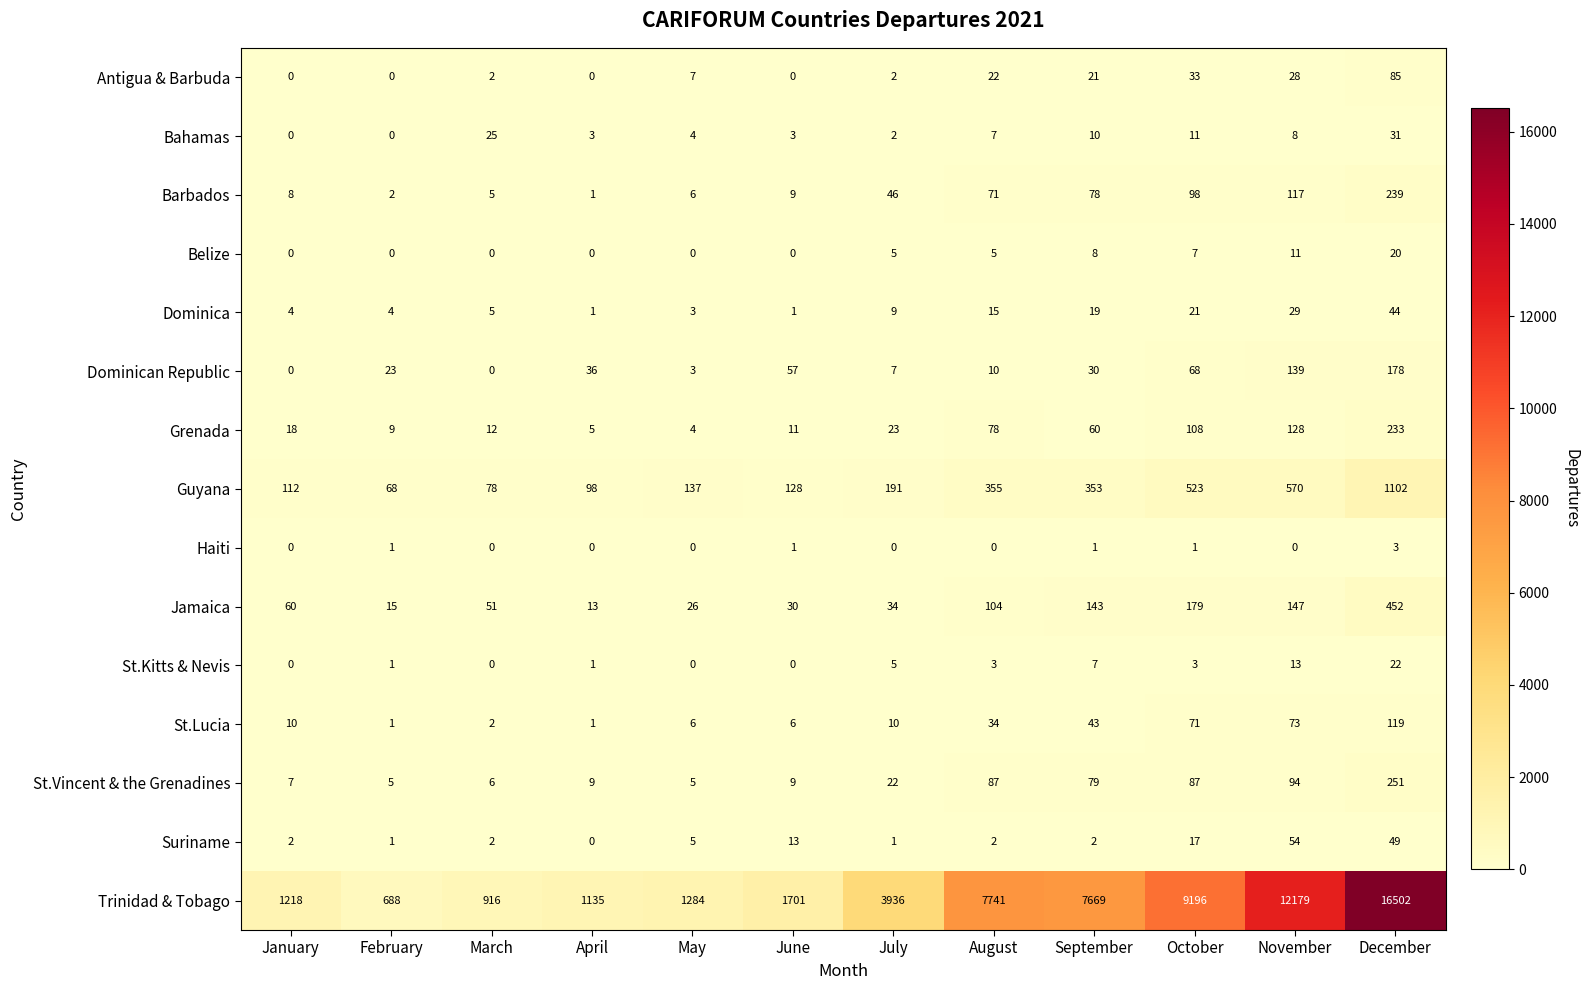

List the series in order of their peak value, highest first.

Trinidad & Tobago, Guyana, Jamaica, St.Vincent & the Grenadines, Barbados, Grenada, Dominican Republic, St.Lucia, Antigua & Barbuda, Suriname, Dominica, Bahamas, St.Kitts & Nevis, Belize, Haiti